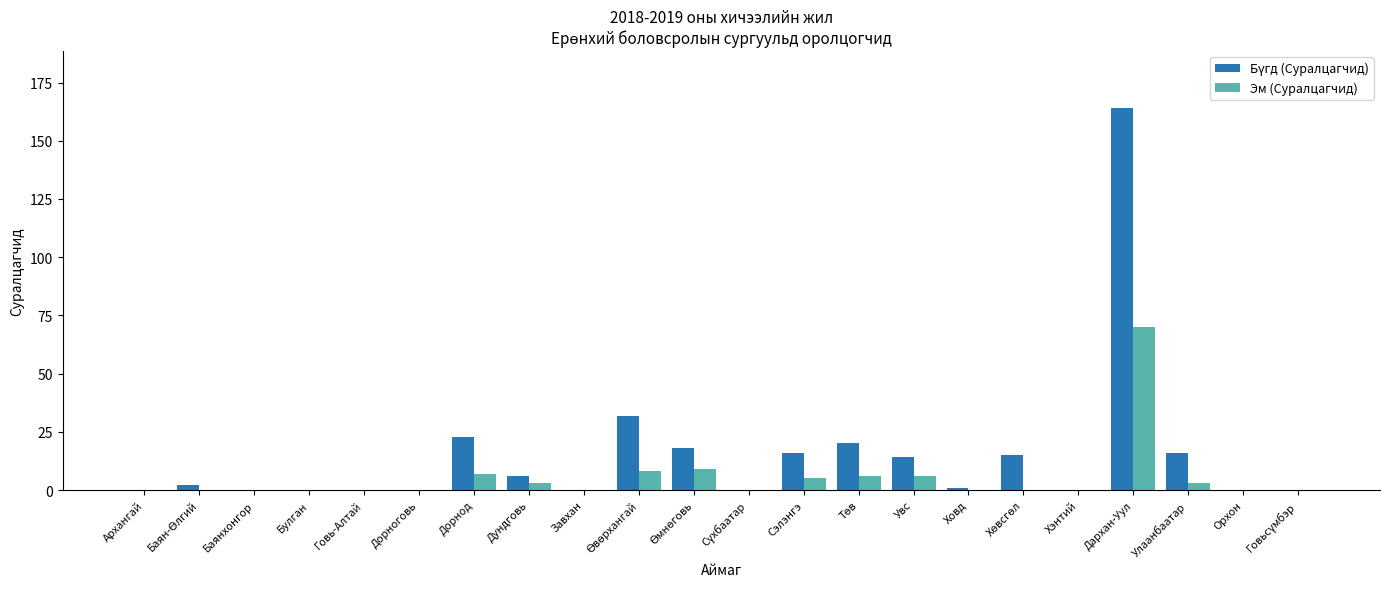

How many series are shown in this chart?

2